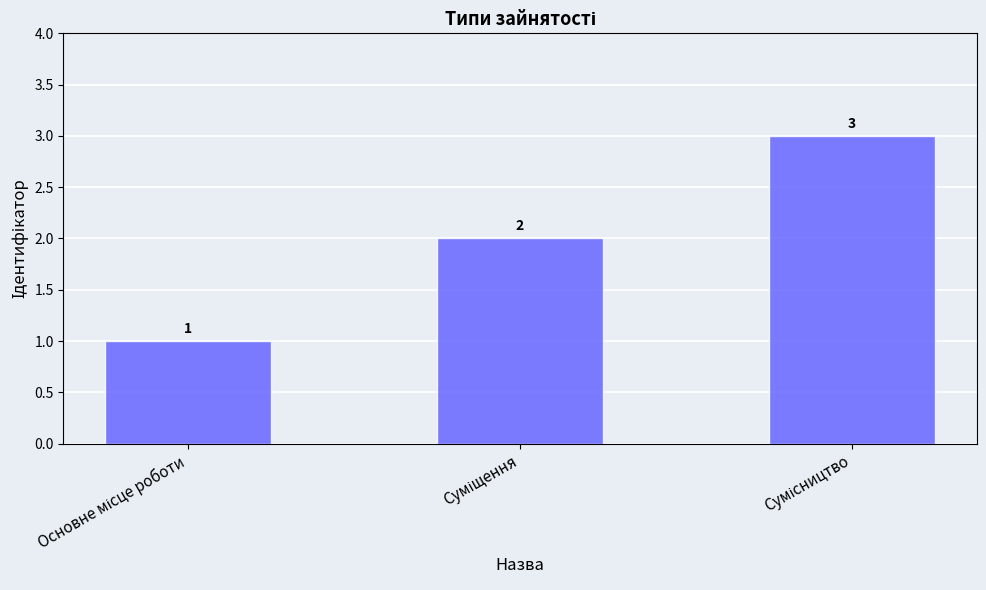

Count the values in the range 1 to 3.

3